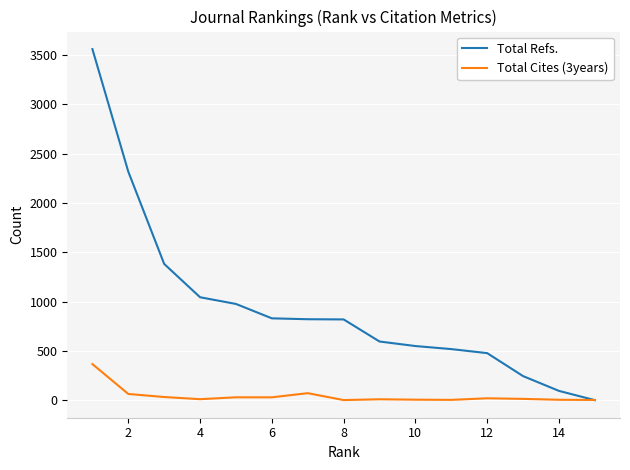

Rank the series by their maximum value, from lowest to highest.

Total Cites (3years), Total Refs.